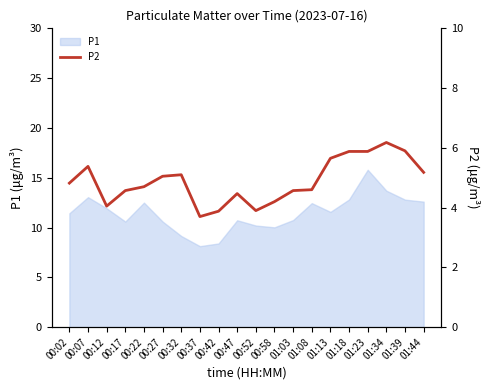

The value of P1 at 00:22 is 8.1. True or false?

False